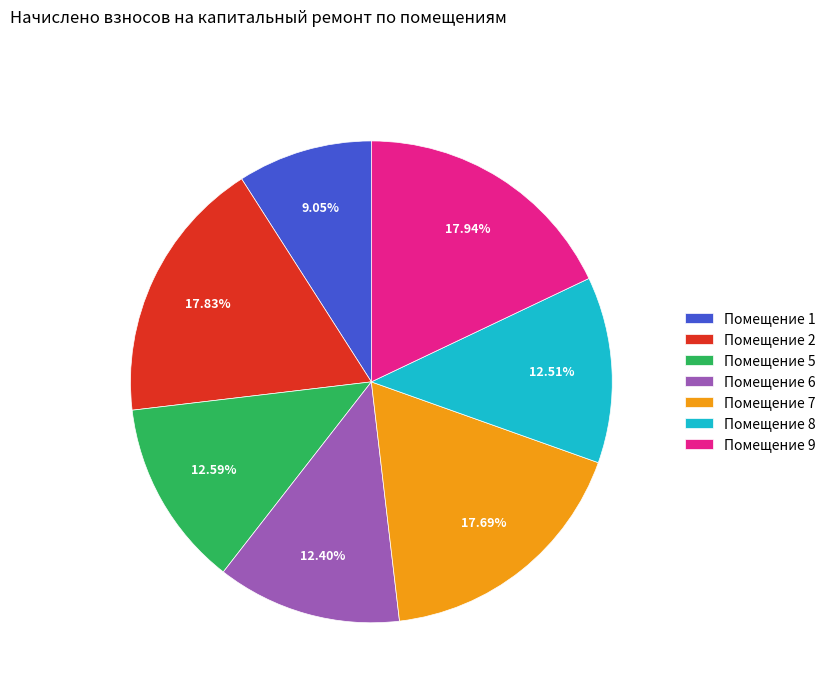

How many segments does this pie chart have?

7